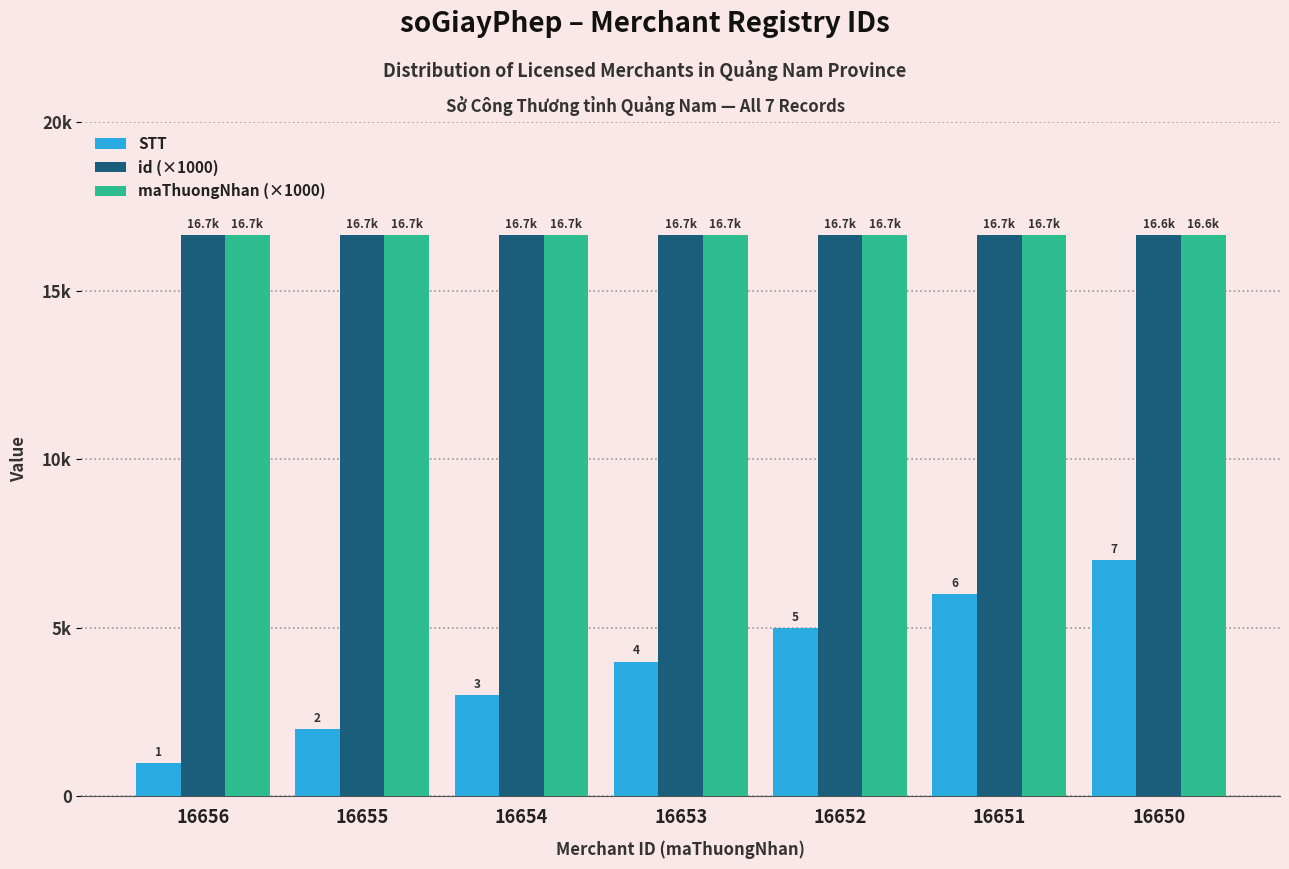

What is the lowest value of the id (×1000) series?

16.6